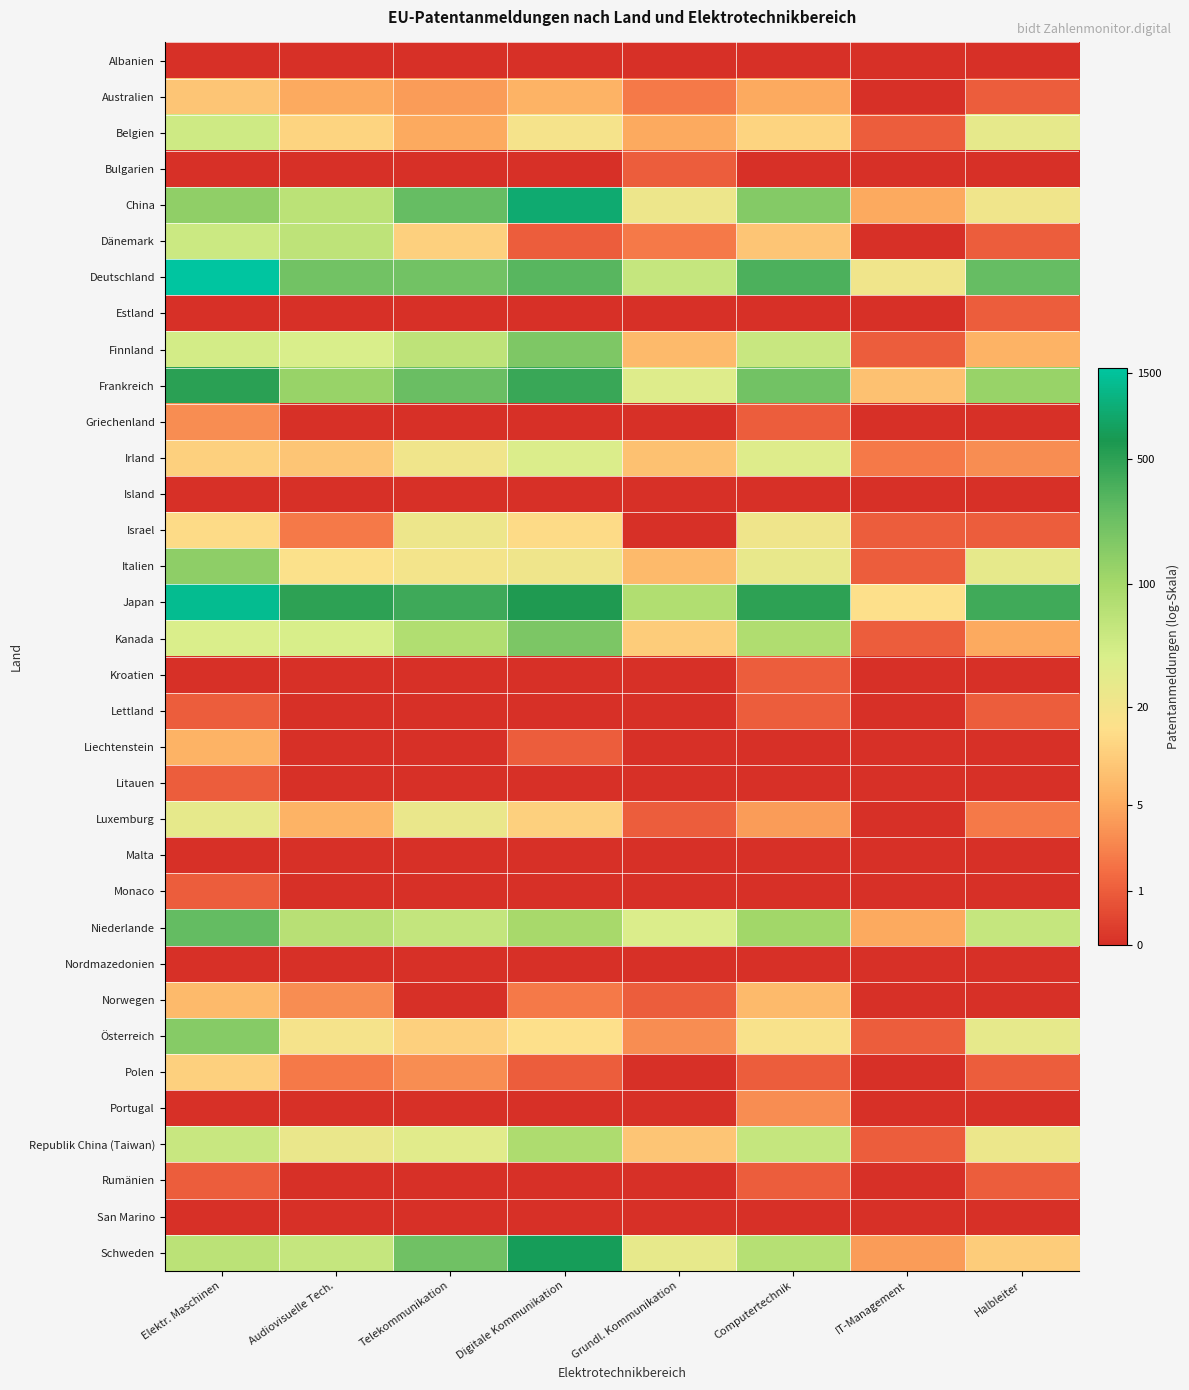

Which category has the lowest value across all series?

Elektr. Maschinen